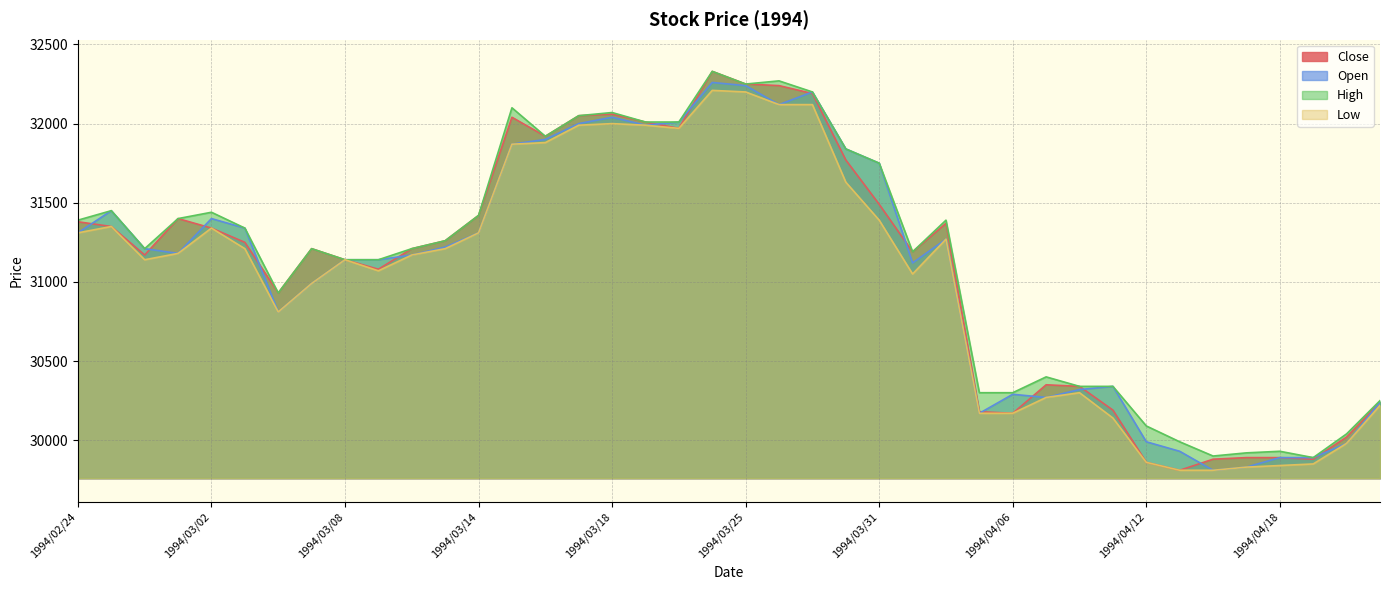

True or false: Low and High cross at least once.

False